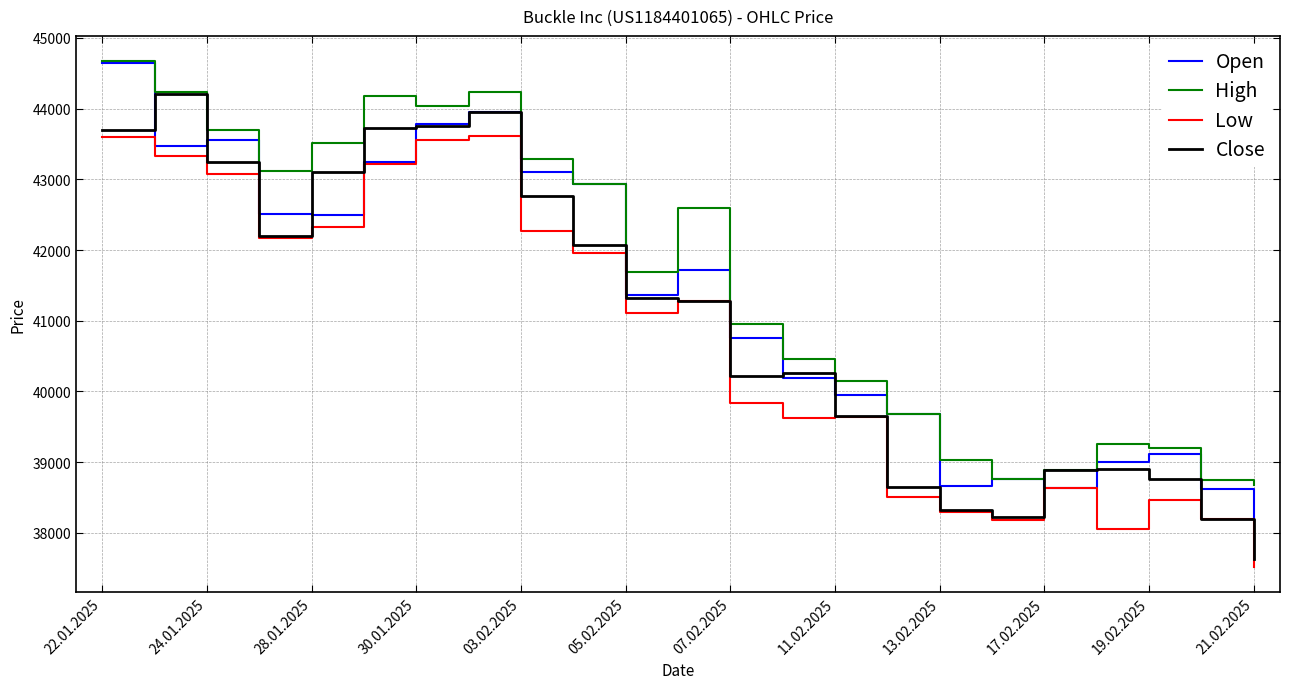

True or false: High and Low intersect in this chart.

False